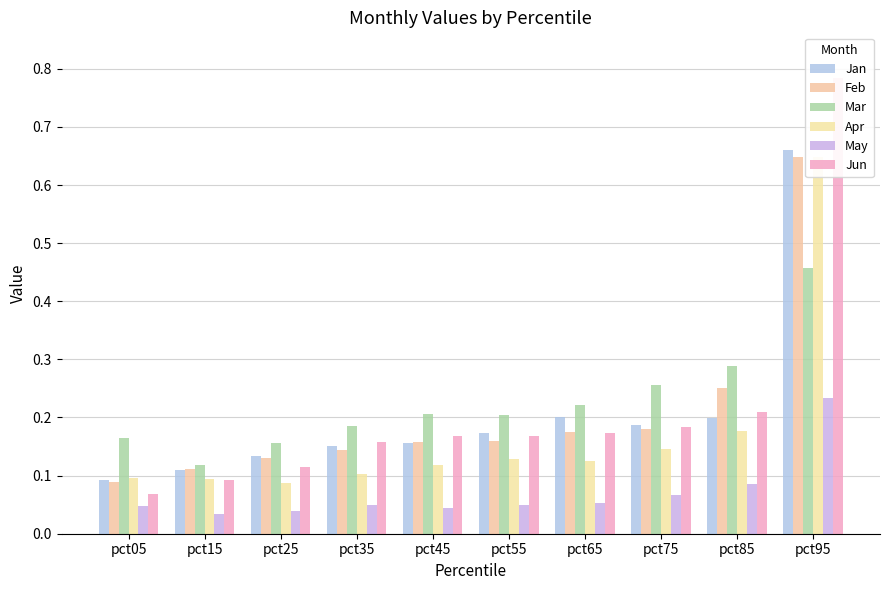

How many Mar values are between 0 and 1?

10